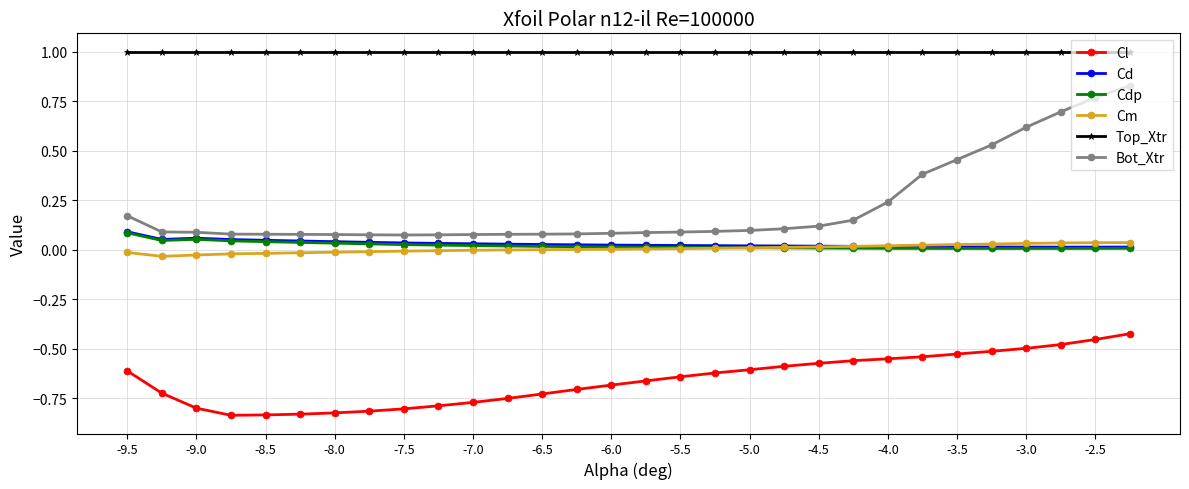

What is the value of the Top_Xtr point at the 11th from the left?

1.0